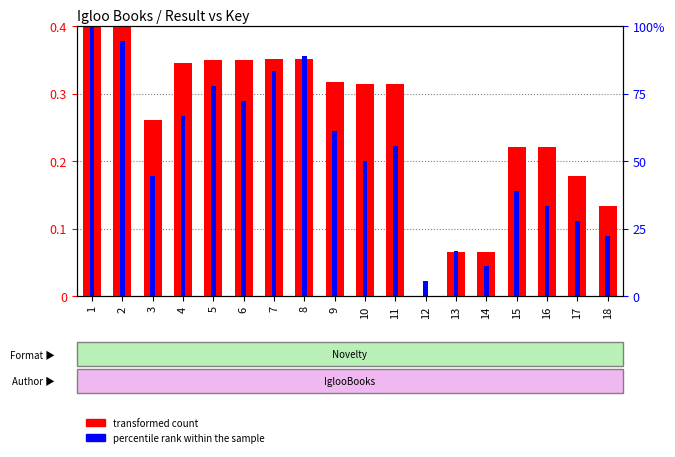

Which series has the widest spread of values?

transformed count